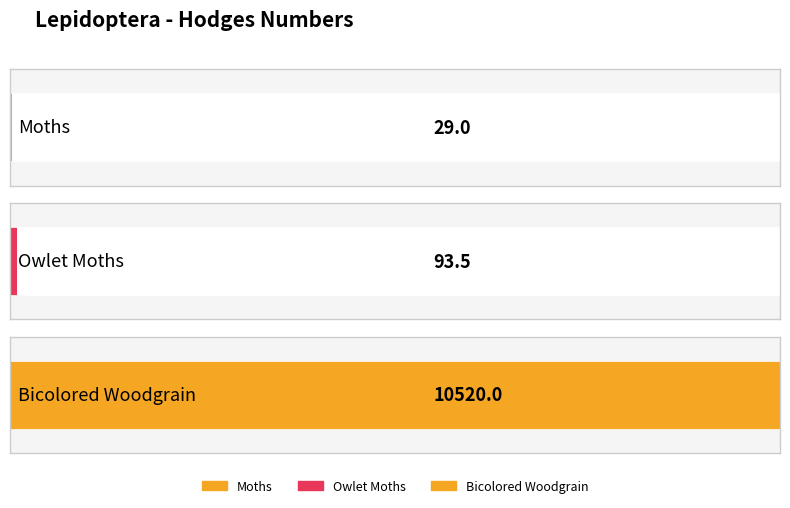

What is the greatest value displayed?

10520.0